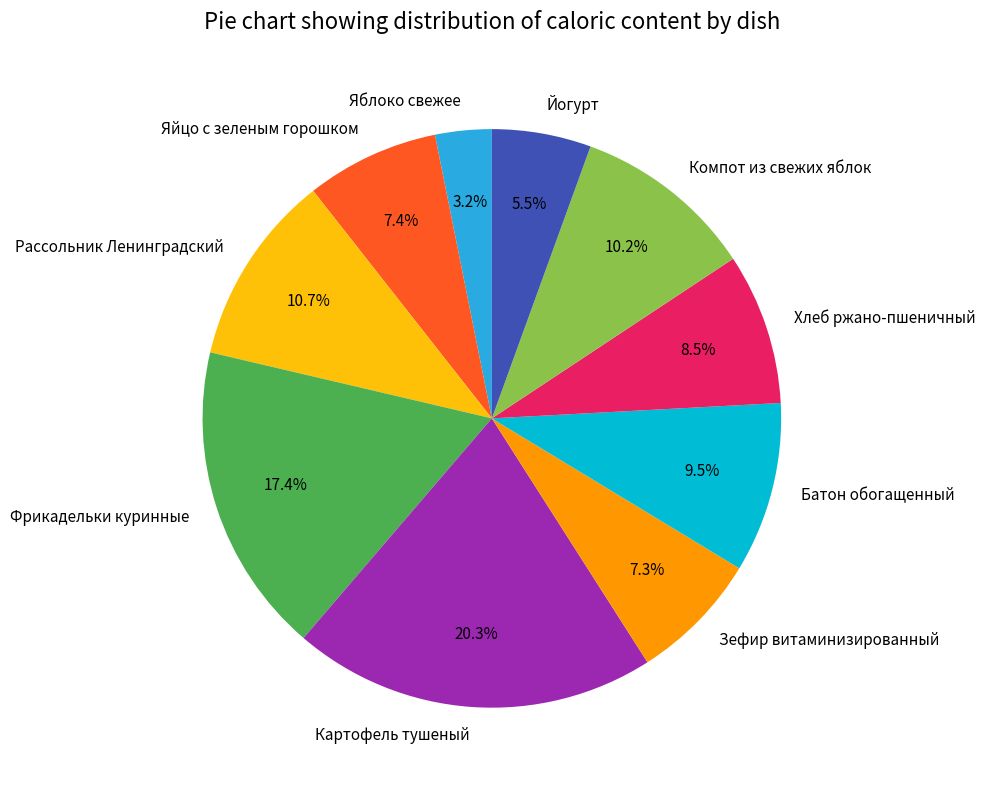

To the nearest percent, what is the difference between the Компот из свежих яблок and Йогурт slice percentages?

5%